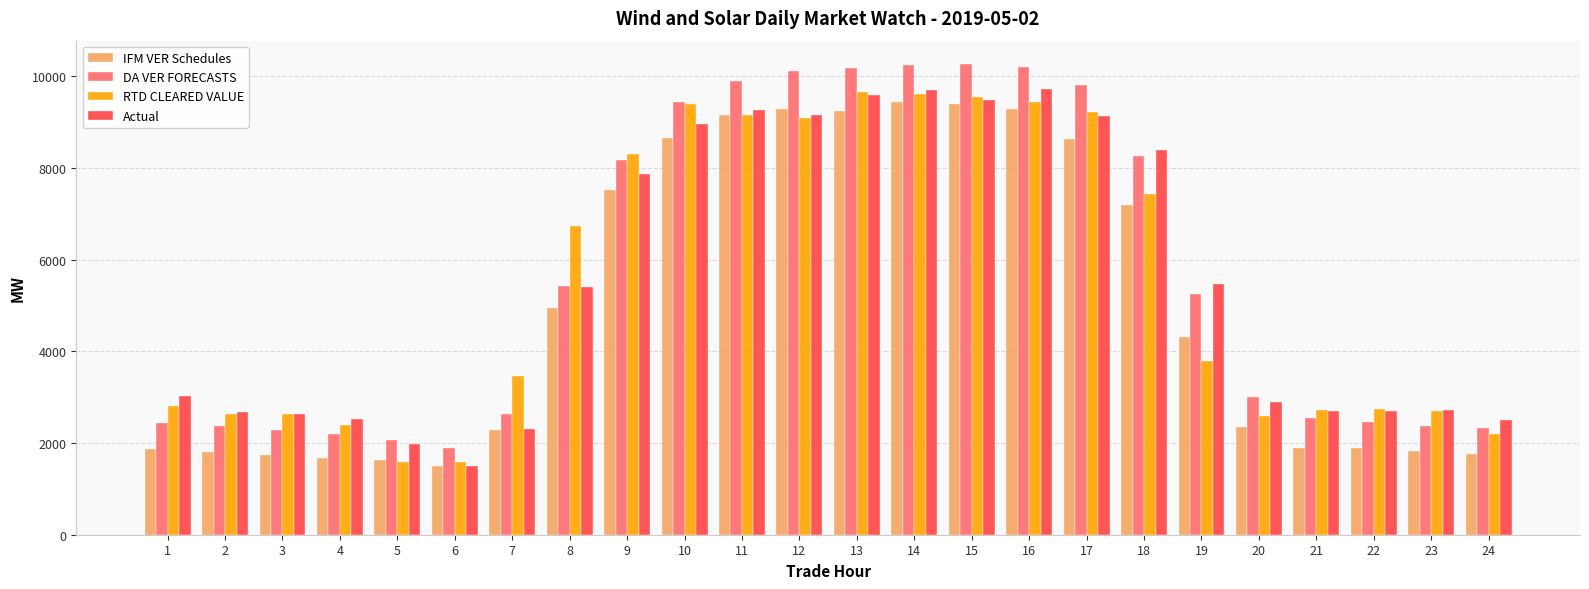

What is the difference between the maximum and minimum values in the Actual series?

8215.2